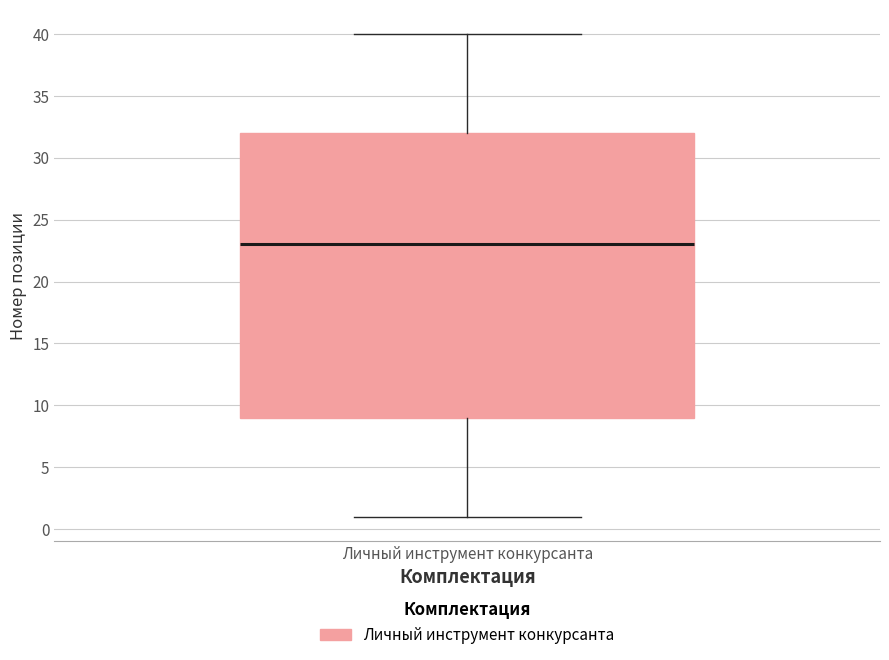

Where does the median line of the box for Личный инструмент конкурсанта sit on the y-axis? The values are not printed on the chart, so give them approximately, as read against the axis.

23